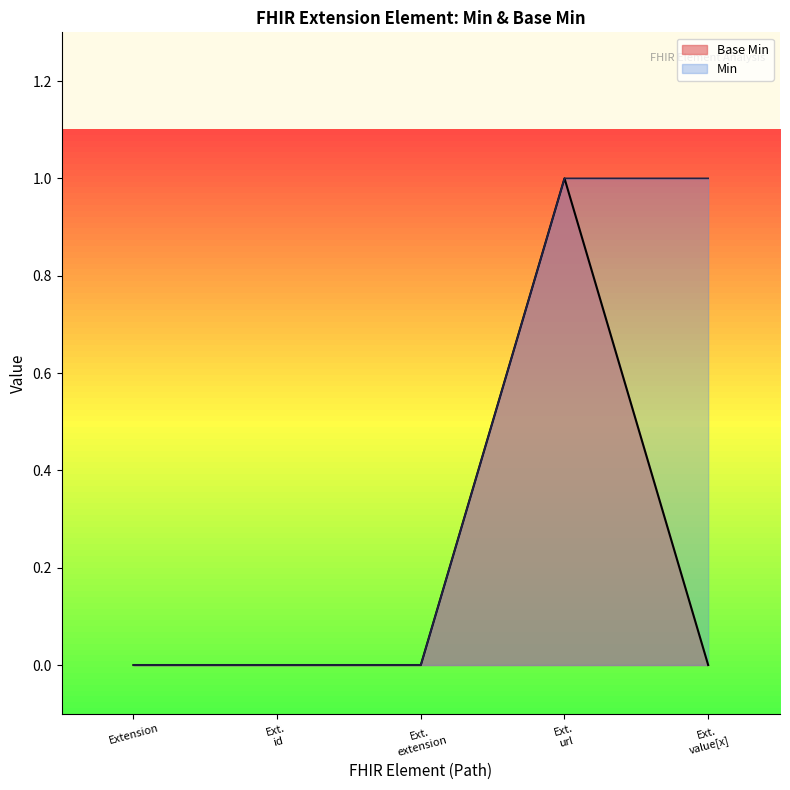

The Base Min series shows 1 at Extension. True or false?

False